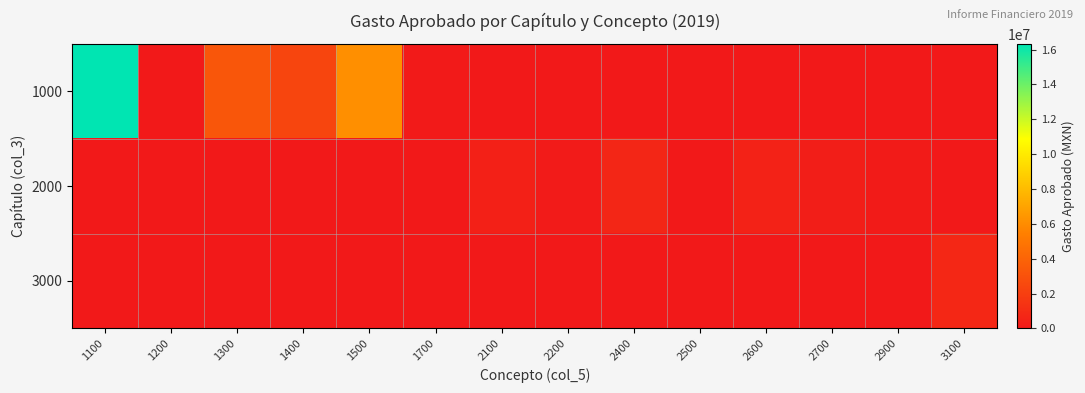

At 2700, list the series in order from largest to smallest.

2000, 1000, 3000